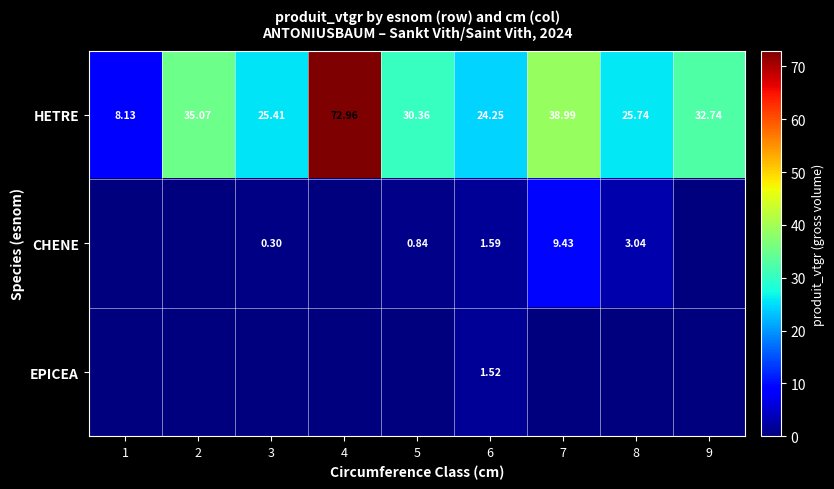

Which series has the largest total across all categories?

HETRE